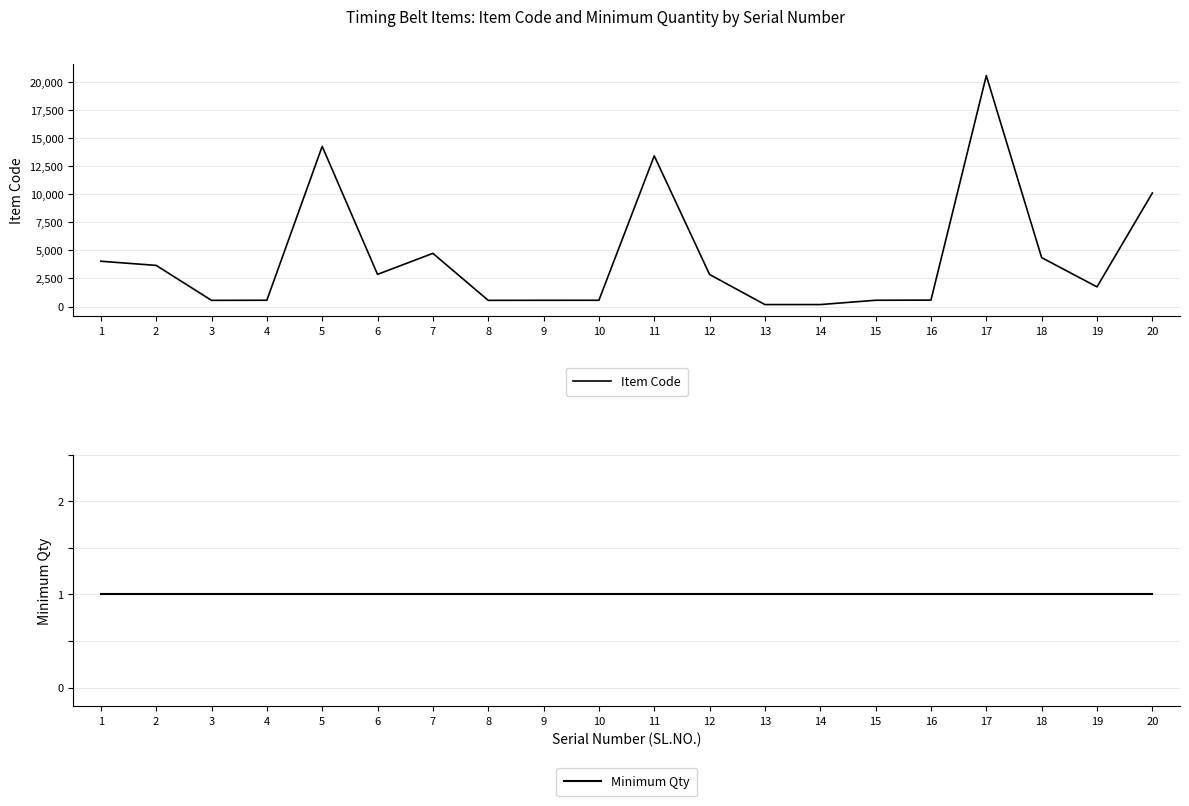

True or false: Item Code and Minimum Qty cross at least once.

False